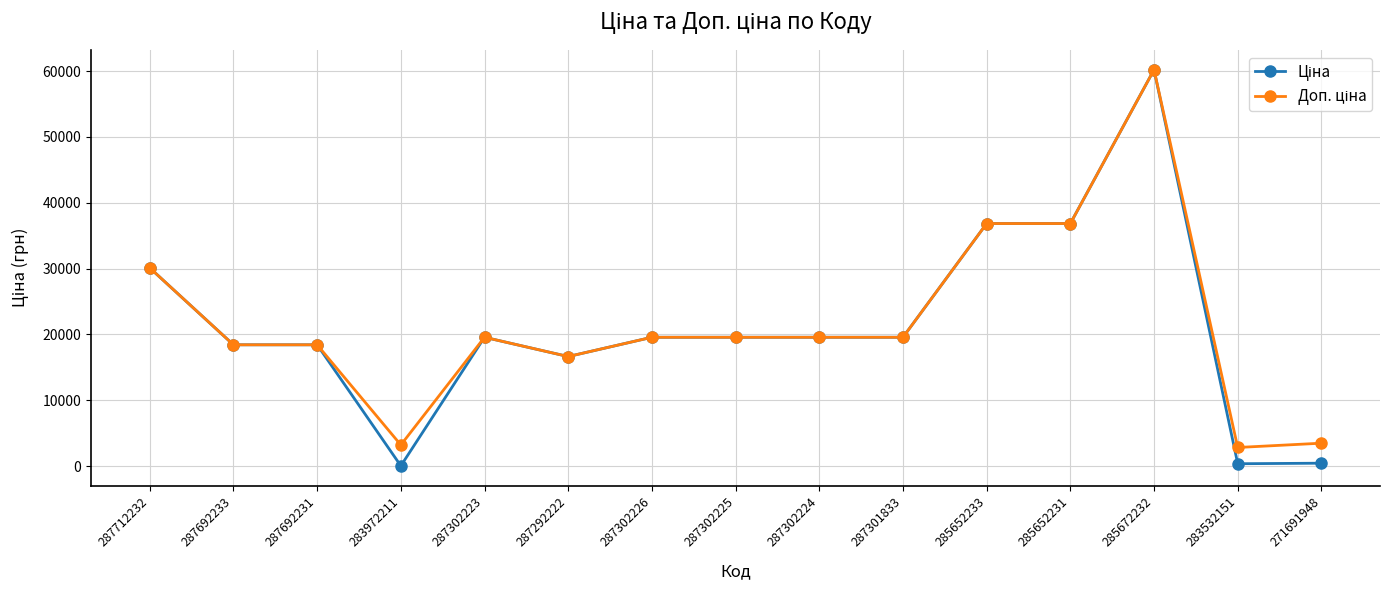

What is the total value across all series at 287712232?

60205.6